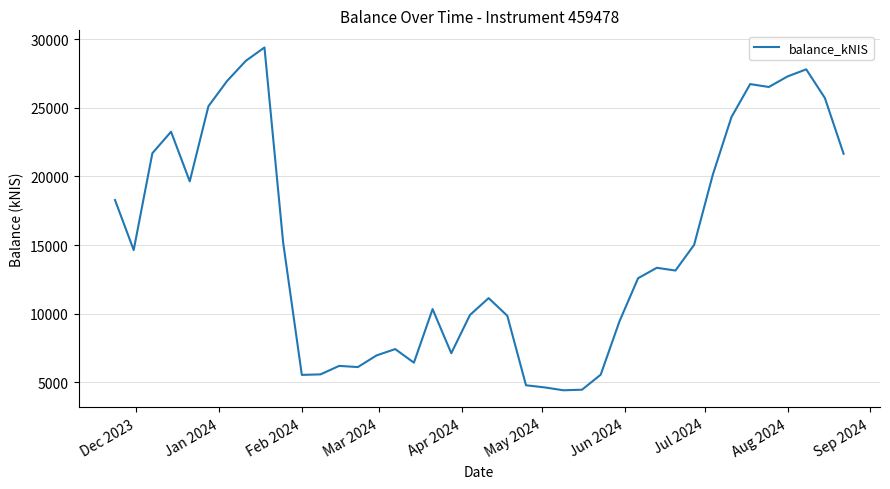

What is the maximum value shown in the chart?

29390.8